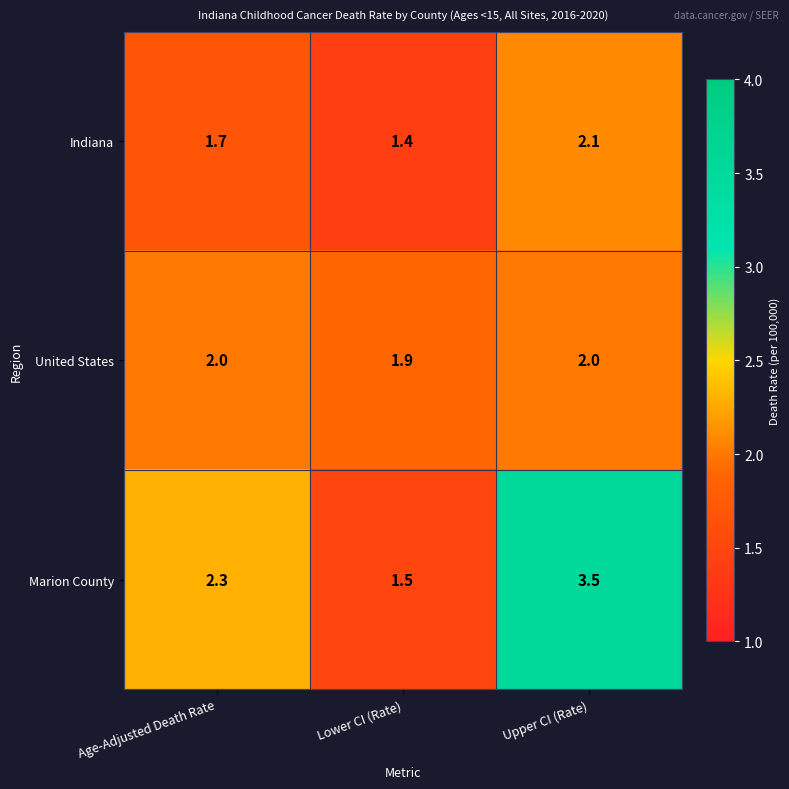

What is the lowest value of the Marion County series?

1.5